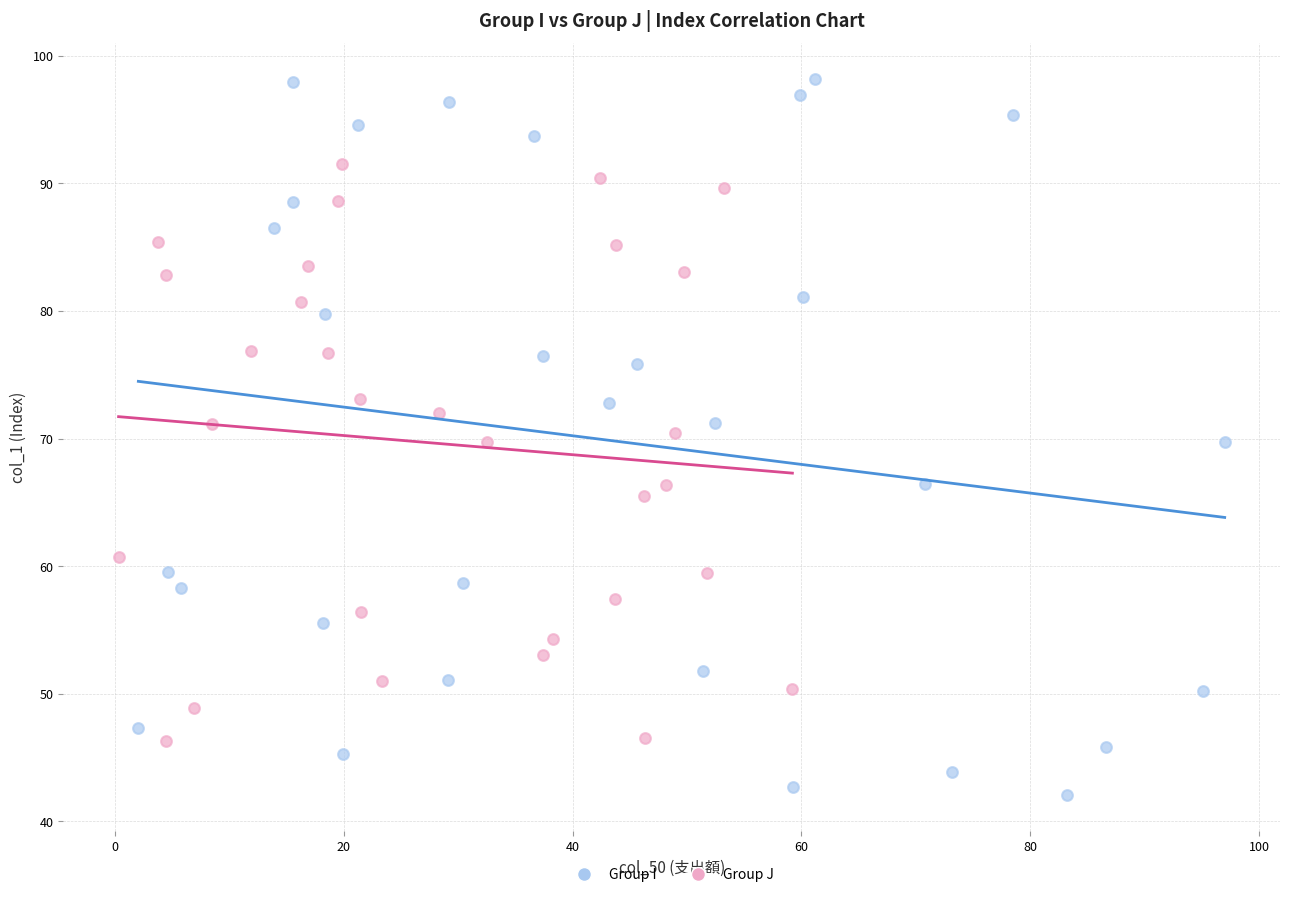

Which series has the largest Y range (max minus min)?

Group I